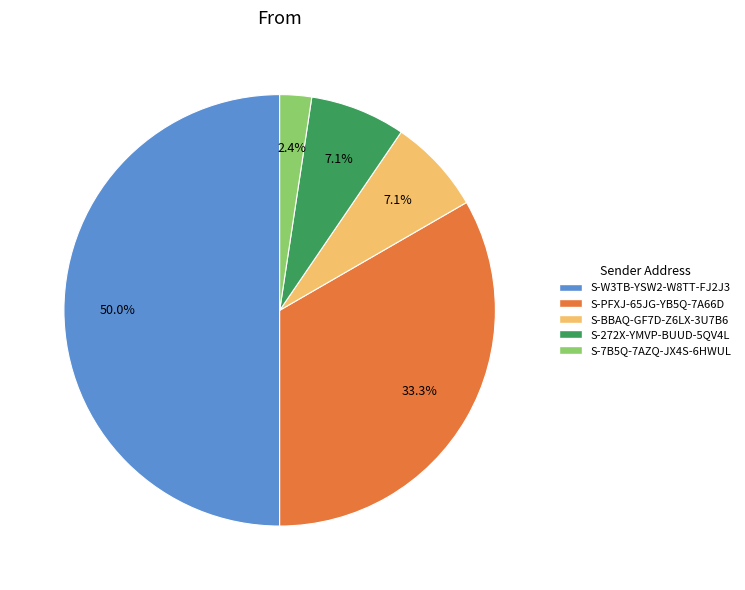

How many segments does this pie chart have?

5